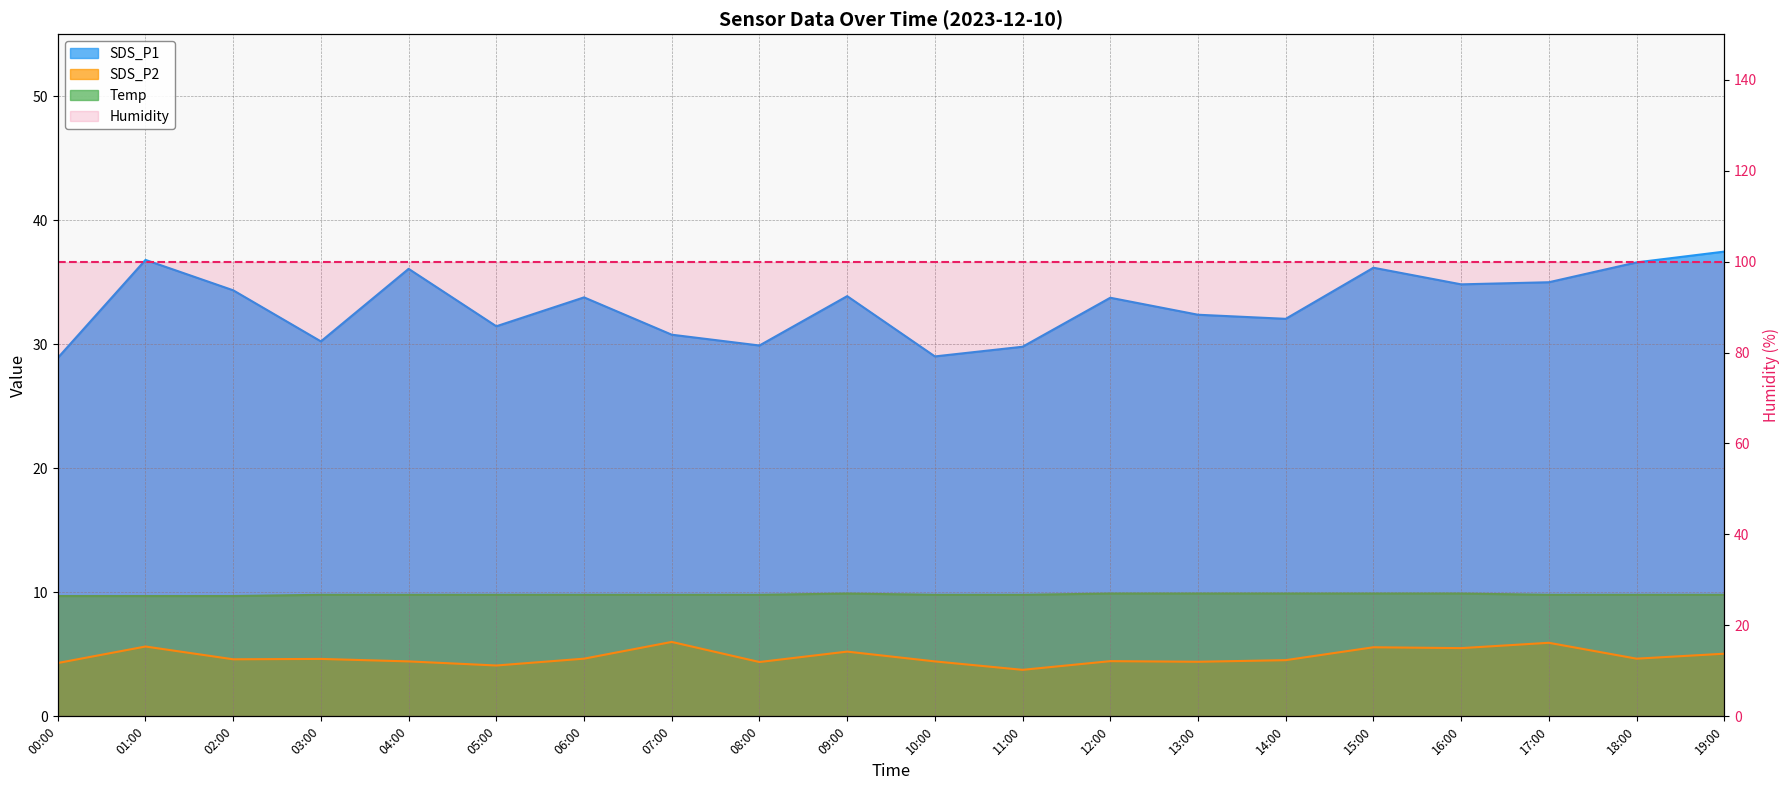

The Temp series shows 5.7 at 04:00. True or false?

False